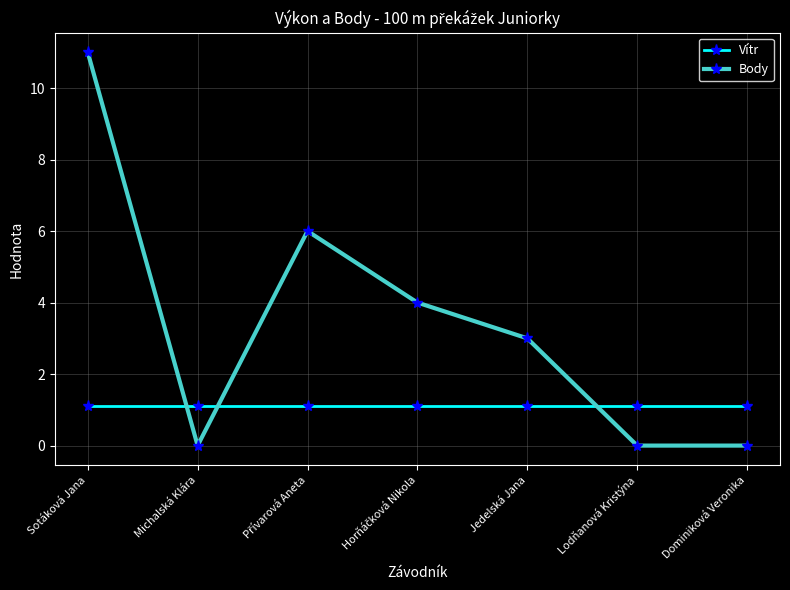

What is the approximate value of Body at Jedelská Jana?

3.0